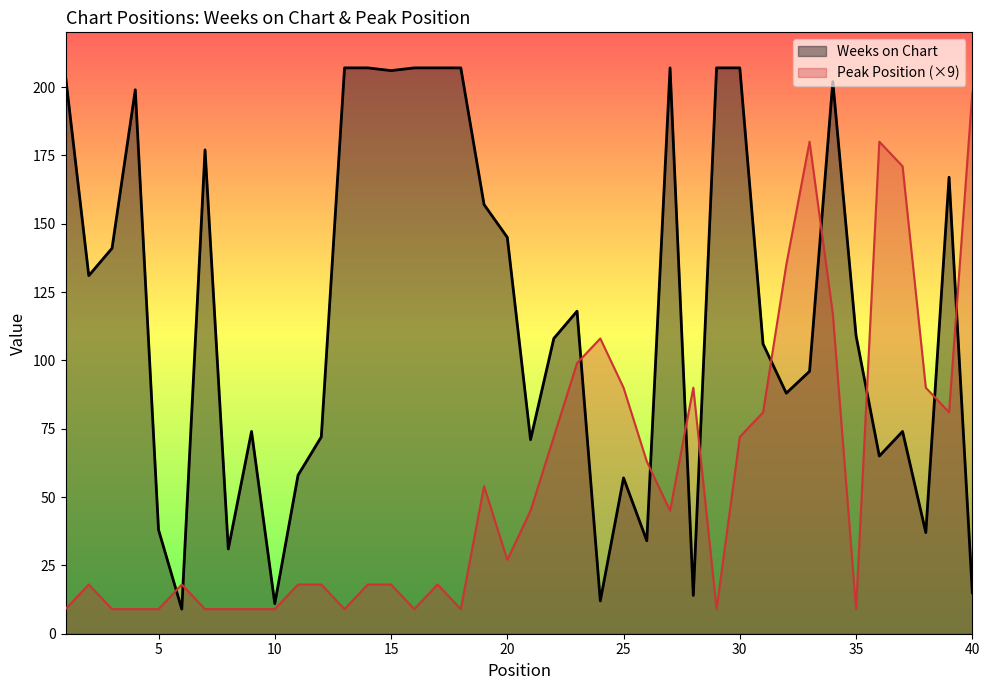

How many values in the Peak Position series exceed 27?

19